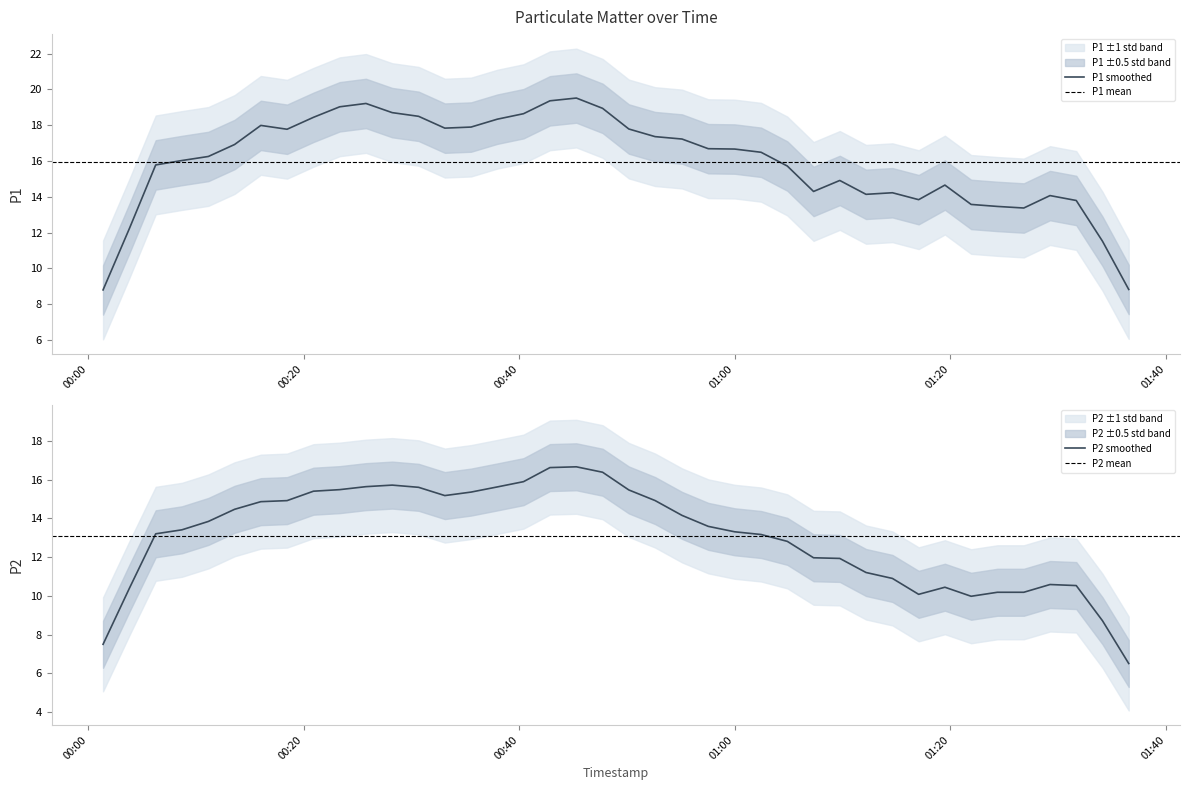

List the series in order of their peak value, lowest first.

P2, P1